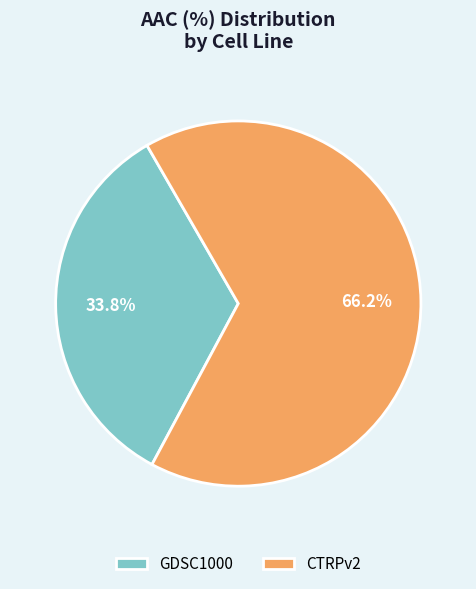

Combined, do GDSC1000 and CTRPv2 account for over 50%?

Yes